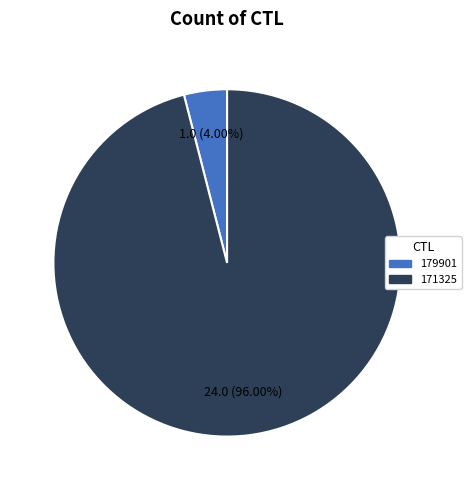

To the nearest percent, what is the difference between the 179901 and 171325 slice percentages?

92%